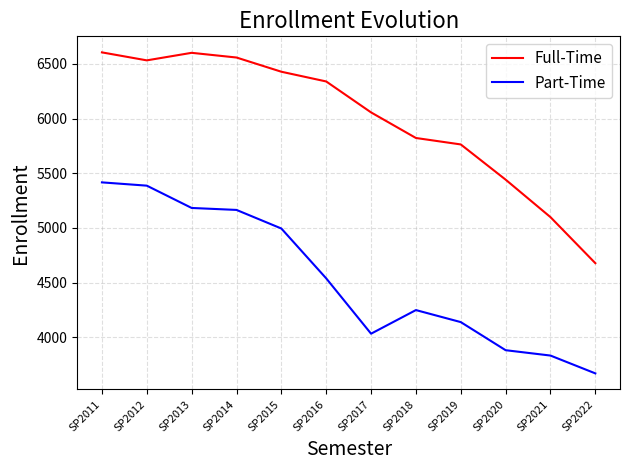

At SP2016, list the series in order from smallest to largest.

Part-Time, Full-Time